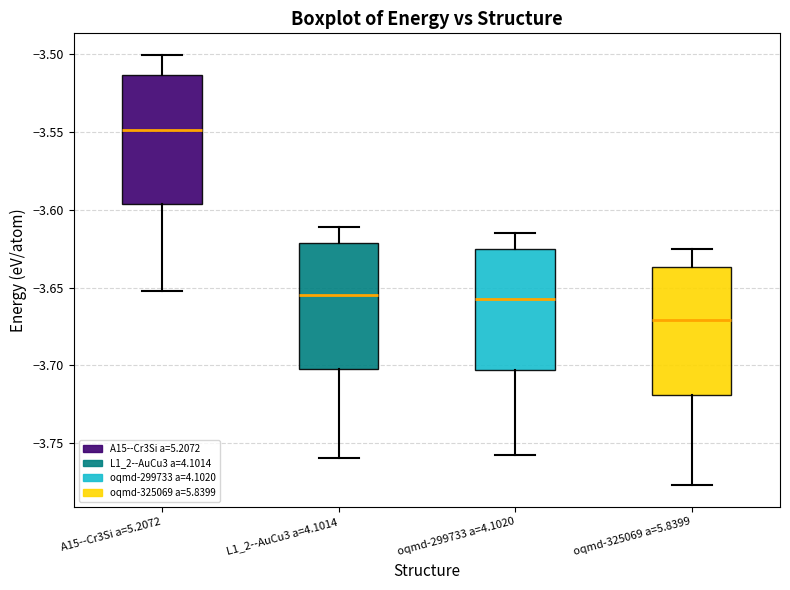

Reading left to right, transcribe this box plot: for each box, give where its median line is, the range the box spans, and where its two whiskers end, as read against the y-axis. The values are not printed on the chart, so give them approximately, as read against the axis.

A15--Cr3Si a=5.2072: median -3.550, box -3.595 to -3.515, whiskers -3.650 to -3.500
L1_2--AuCu3 a=4.1014: median -3.655, box -3.700 to -3.620, whiskers -3.760 to -3.610
oqmd-299733 a=4.1020: median -3.655, box -3.705 to -3.625, whiskers -3.755 to -3.615
oqmd-325069 a=5.8399: median -3.670, box -3.720 to -3.635, whiskers -3.775 to -3.625